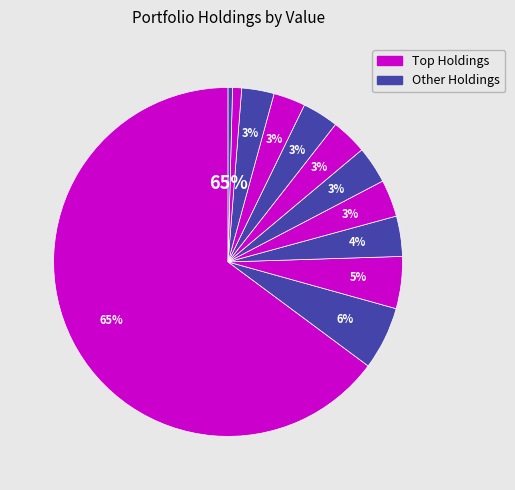

How many slices are in this pie chart?

12